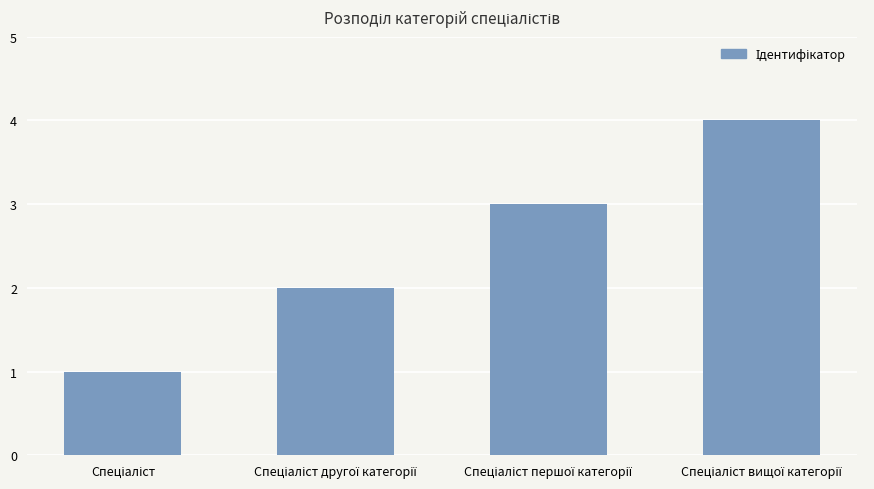

What is the difference between the maximum and minimum values?

3